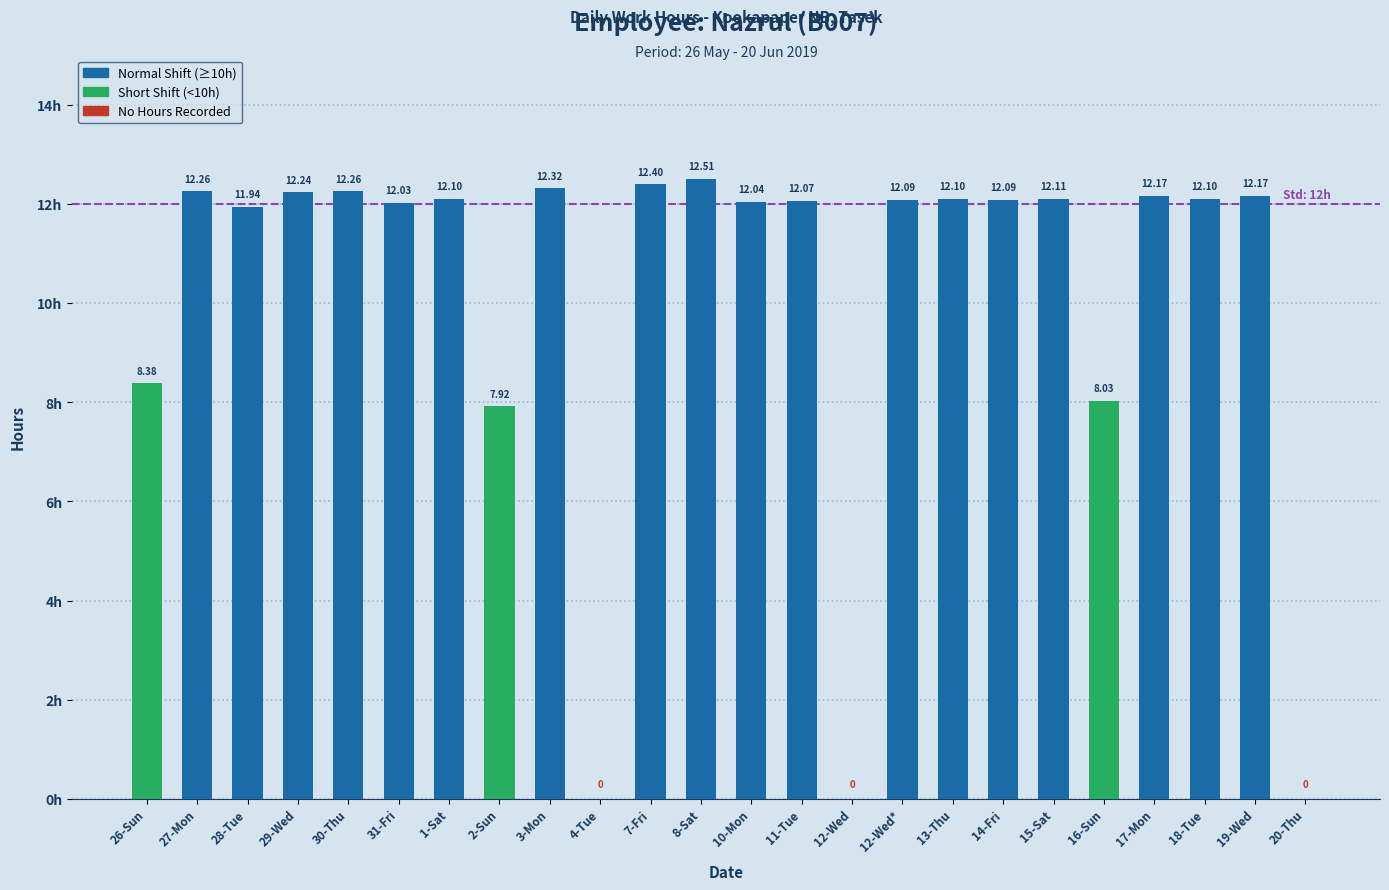

Reading left to right, list all the values displayed in this chart.

26-Sun=8.4	27-Mon=12.3	28-Tue=11.9	29-Wed=12.2	30-Thu=12.3	31-Fri=12.0	1-Sat=12.1	2-Sun=7.9	3-Mon=12.3	4-Tue=0.0	7-Fri=12.4	8-Sat=12.5	10-Mon=12.0	11-Tue=12.1	12-Wed=0.0	12-Wed*=12.1	13-Thu=12.1	14-Fri=12.1	15-Sat=12.1	16-Sun=8.0	17-Mon=12.2	18-Tue=12.1	19-Wed=12.2	20-Thu=0.0